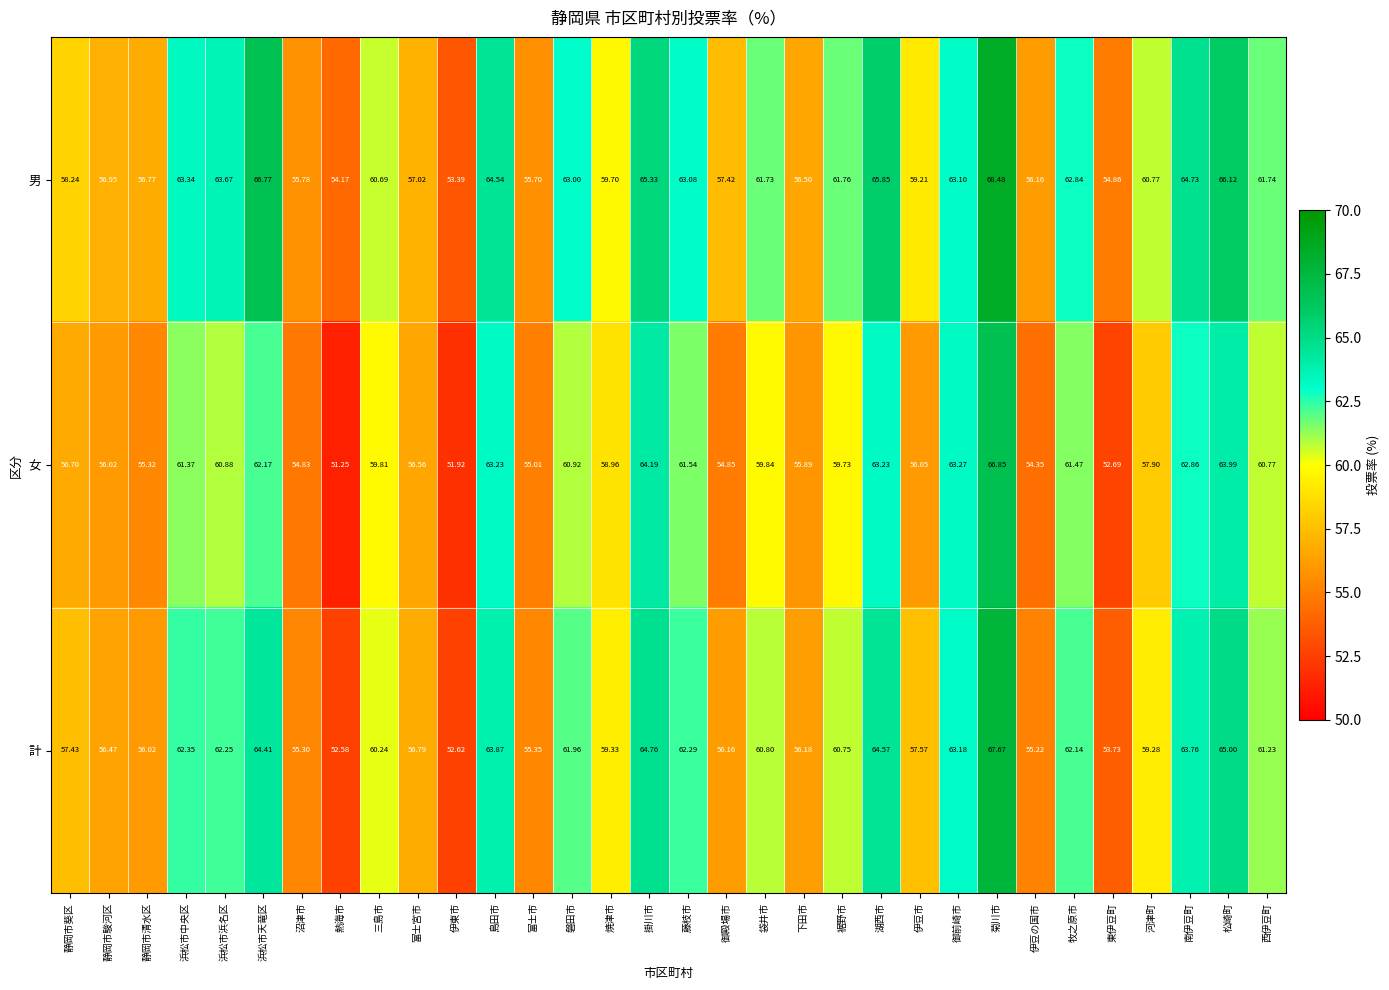

Which category has the highest value in the 男 series?

菊川市